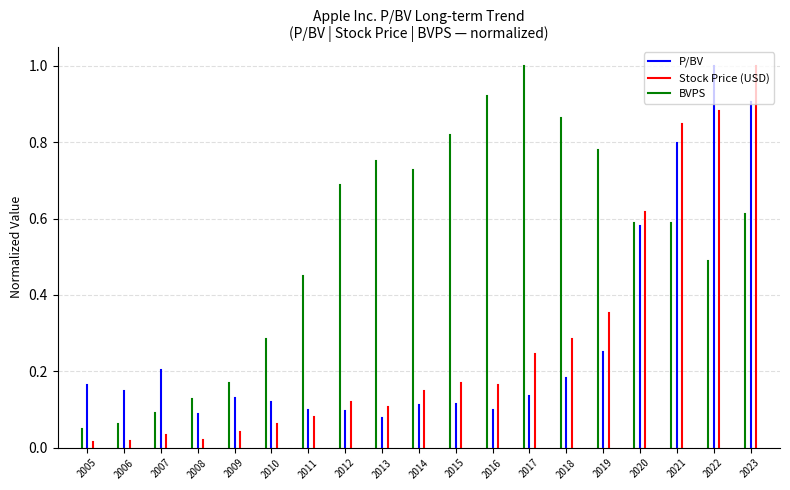

The value of Stock Price (USD) at 2005 is 0.0. True or false?

False